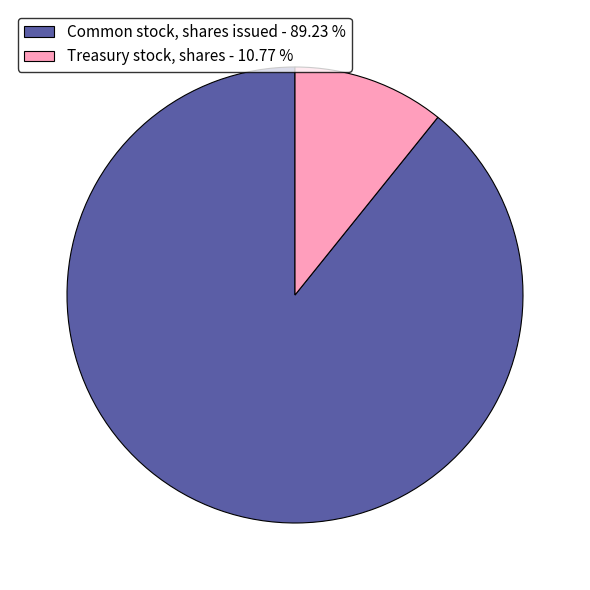

Between Treasury stock, shares - 10.77 % and Common stock, shares issued - 89.23 %, which is larger?

Common stock, shares issued - 89.23 %